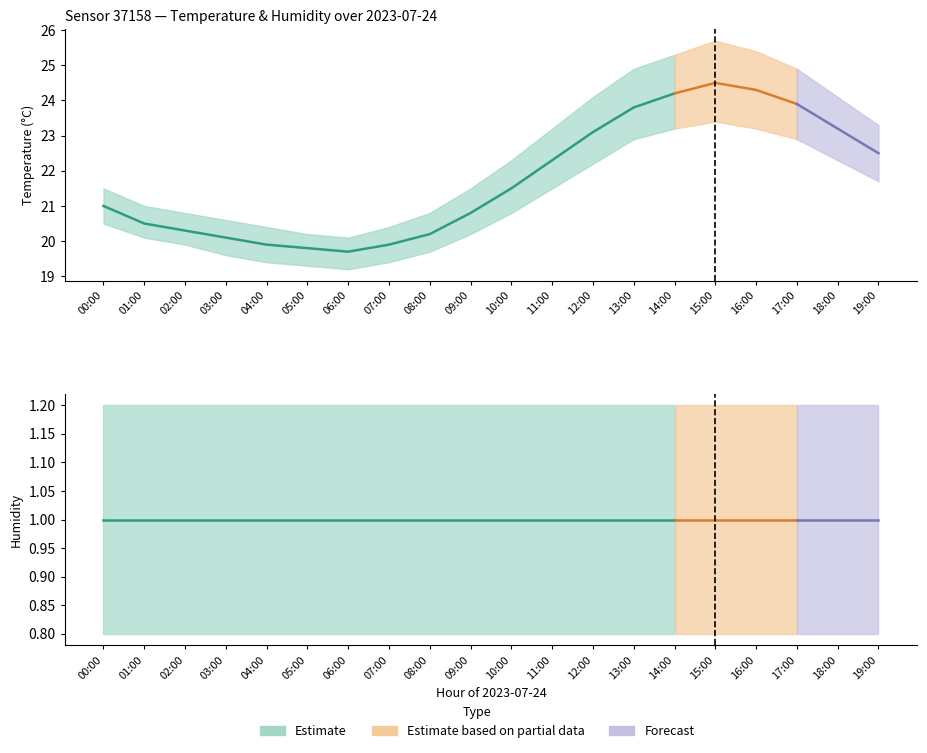

True or false: temp_upper has more than 1 interior local peaks.

False